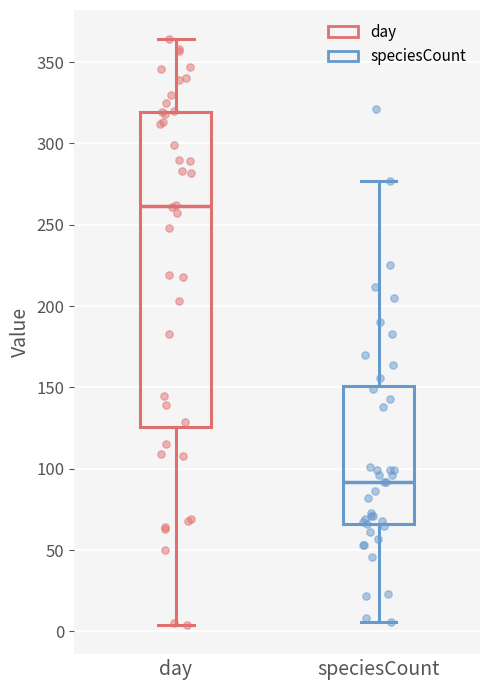

Reading left to right, read every box against the y-axis: the position of its median line, the range the box covers, and the ends of its whiskers. The values are not printed on the chart, so give them approximately, as read against the axis.

day: median 260, box 125 to 320, whiskers 5 to 365
speciesCount: median 90, box 65 to 150, whiskers 5 to 275